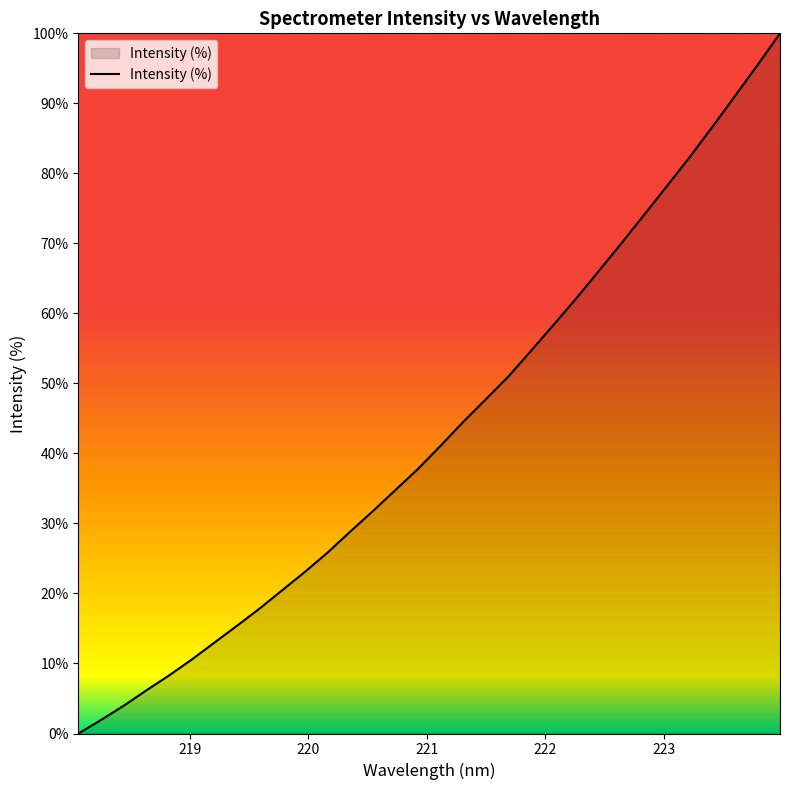

What is the greatest value displayed?

100.0